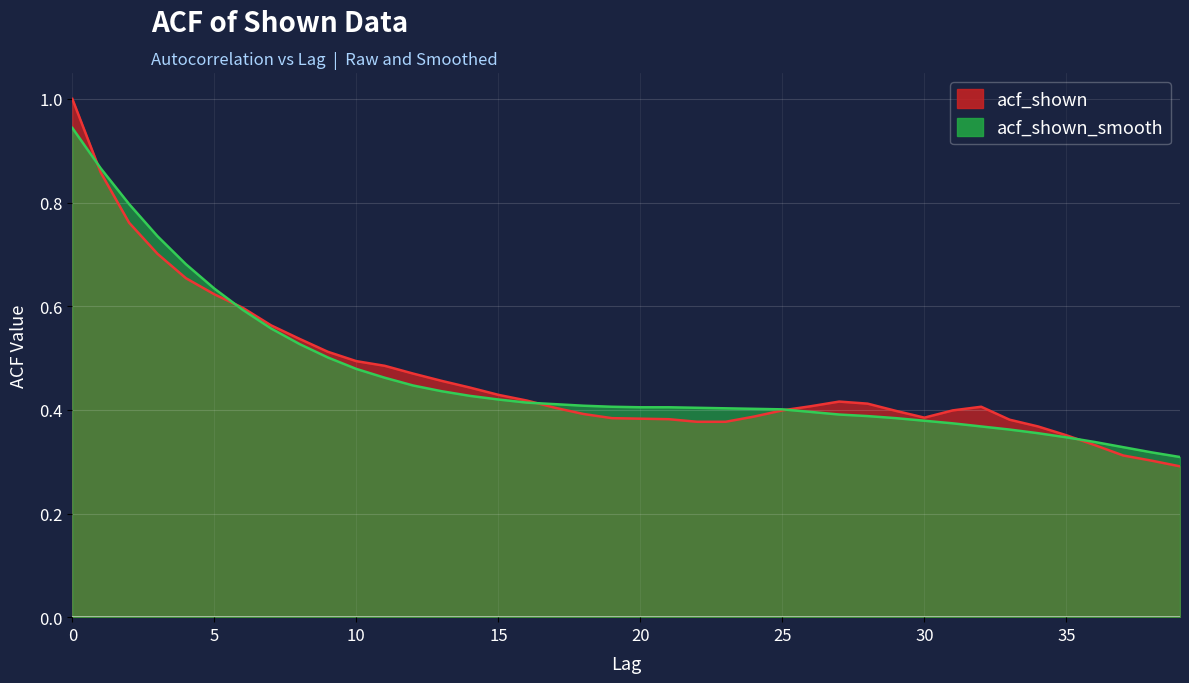

Is it true that acf_shown_smooth equals 0.5 at 10?

True